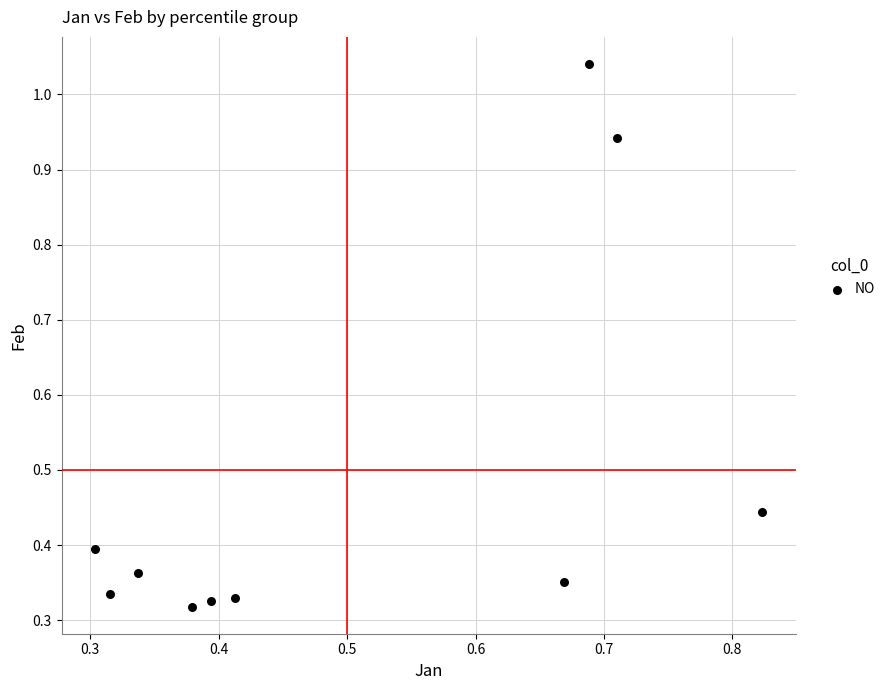

What is the average X value?

0.5